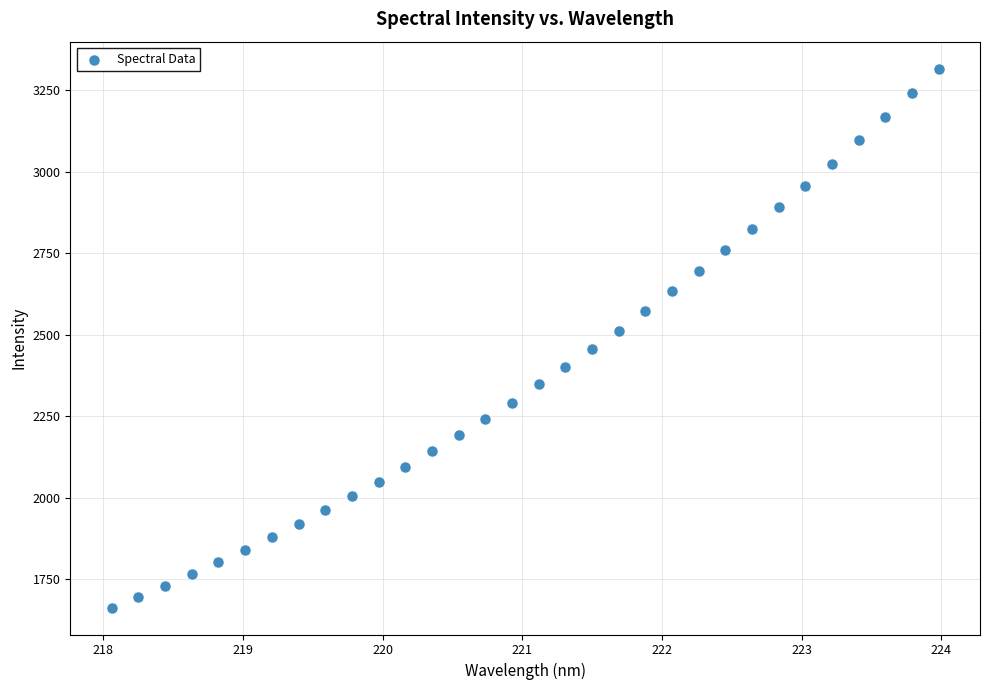

What is the range of Y values (max minus min)?

1653.9